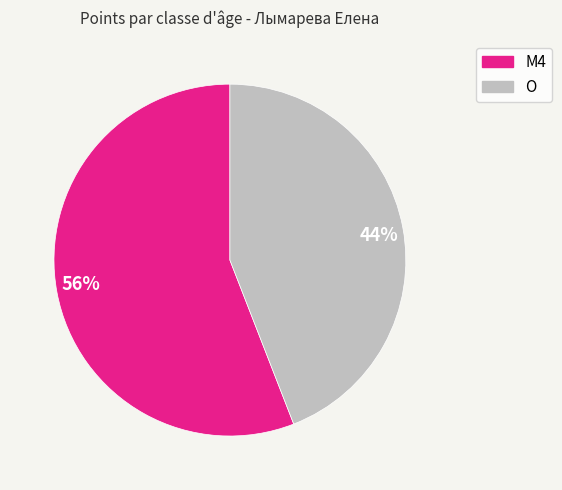

The 44% slice represents 44% of the pie. True or false?

True